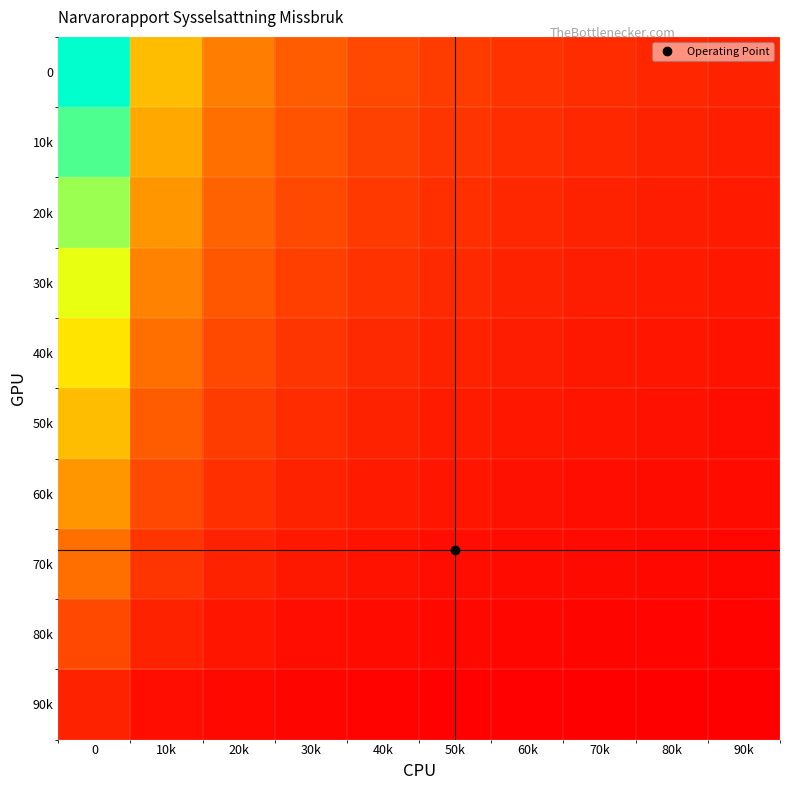

Reading left to right, what are all the values shown in this chart?

0: 0=100.0	10k=50.0	20k=33.3	30k=25.0	40k=20.0	50k=16.7	60k=14.3	70k=12.5	80k=11.1	90k=10.0
10k: 0=90.0	10k=45.0	20k=30.0	30k=22.5	40k=18.0	50k=15.0	60k=12.9	70k=11.2	80k=10.0	90k=9.0
20k: 0=80.0	10k=40.0	20k=26.7	30k=20.0	40k=16.0	50k=13.3	60k=11.4	70k=10.0	80k=8.9	90k=8.0
30k: 0=70.0	10k=35.0	20k=23.3	30k=17.5	40k=14.0	50k=11.7	60k=10.0	70k=8.8	80k=7.8	90k=7.0
40k: 0=60.0	10k=30.0	20k=20.0	30k=15.0	40k=12.0	50k=10.0	60k=8.6	70k=7.5	80k=6.7	90k=6.0
50k: 0=50.0	10k=25.0	20k=16.7	30k=12.5	40k=10.0	50k=8.3	60k=7.1	70k=6.2	80k=5.6	90k=5.0
60k: 0=40.0	10k=20.0	20k=13.3	30k=10.0	40k=8.0	50k=6.7	60k=5.7	70k=5.0	80k=4.4	90k=4.0
70k: 0=30.0	10k=15.0	20k=10.0	30k=7.5	40k=6.0	50k=5.0	60k=4.3	70k=3.8	80k=3.3	90k=3.0
80k: 0=20.0	10k=10.0	20k=6.7	30k=5.0	40k=4.0	50k=3.3	60k=2.9	70k=2.5	80k=2.2	90k=2.0
90k: 0=10.0	10k=5.0	20k=3.3	30k=2.5	40k=2.0	50k=1.7	60k=1.4	70k=1.2	80k=1.1	90k=1.0